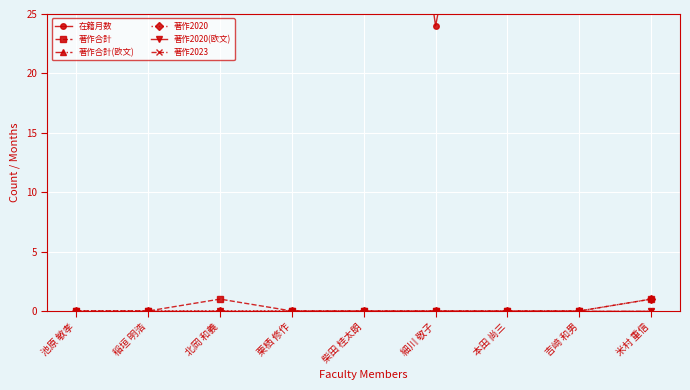

What is the maximum value for 著作合計?

1